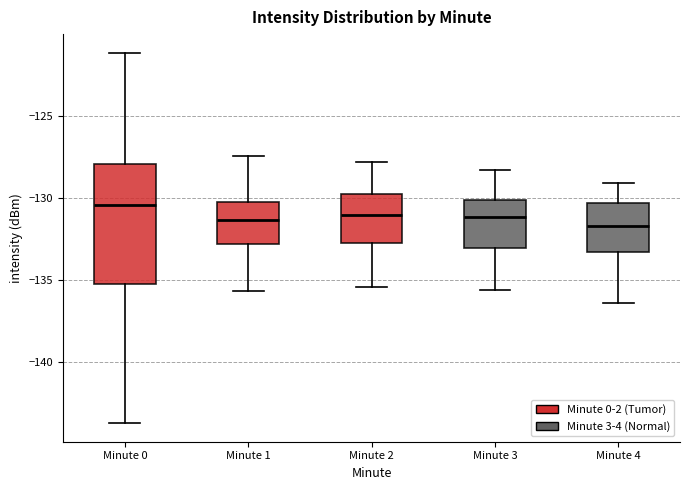

Reading left to right, transcribe this box plot: for each box, give where its median line is, the range the box spans, and where its two whiskers end, as read against the y-axis. The values are not printed on the chart, so give them approximately, as read against the axis.

Minute 0: median -130.5, box -135.0 to -128.0, whiskers -143.5 to -121.0
Minute 1: median -131.5, box -133.0 to -130.0, whiskers -135.5 to -127.5
Minute 2: median -131.0, box -132.5 to -129.5, whiskers -135.5 to -128.0
Minute 3: median -131.0, box -133.0 to -130.0, whiskers -135.5 to -128.5
Minute 4: median -131.5, box -133.5 to -130.5, whiskers -136.5 to -129.0